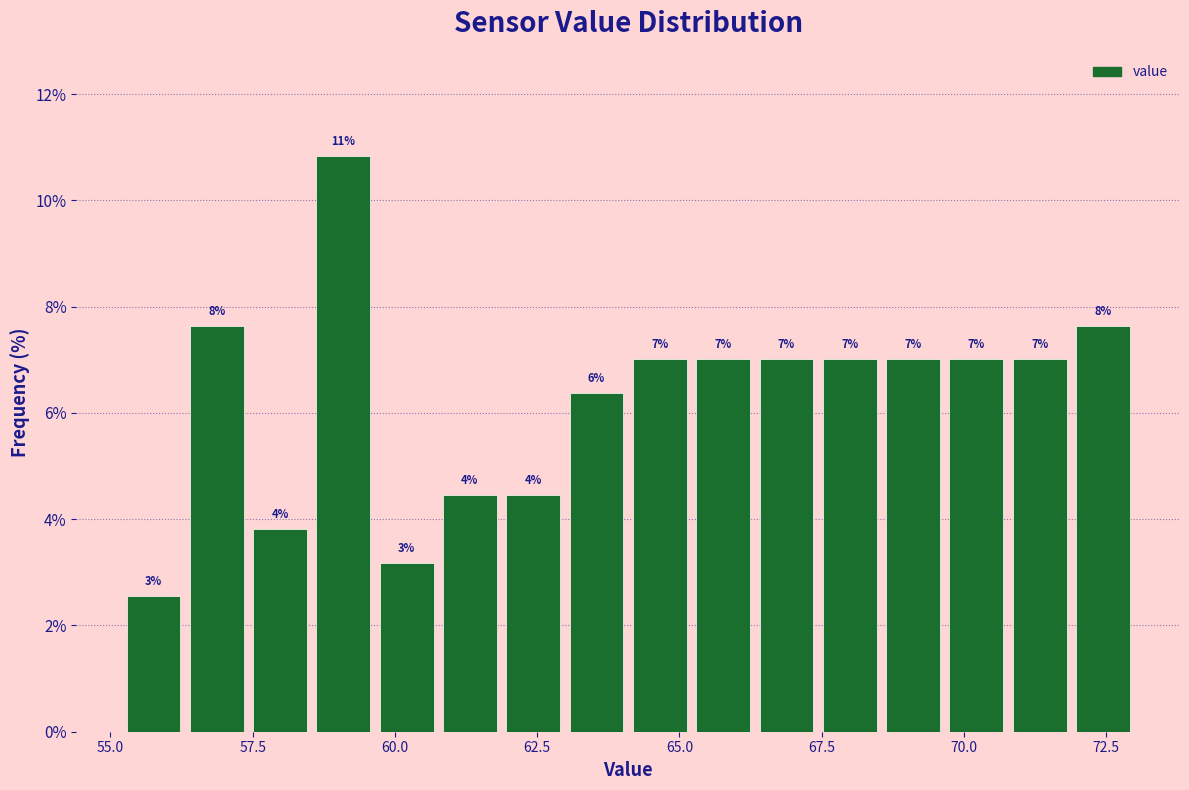

Around what value on the x-axis is the tallest bar? Give the approximate position of its centre, as read against the axis.

59.0